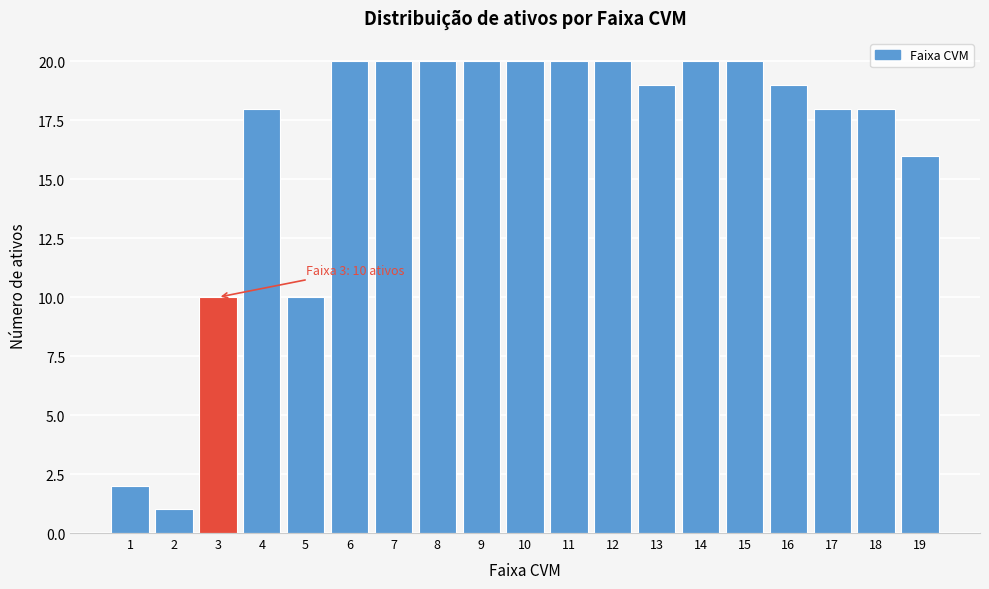

Reading right to left, list all the values displayed in this chart.

19=16	18=18	17=18	16=19	15=20	14=20	13=19	12=20	11=20	10=20	9=20	8=20	7=20	6=20	5=10	4=18	3=10	2=1	1=2